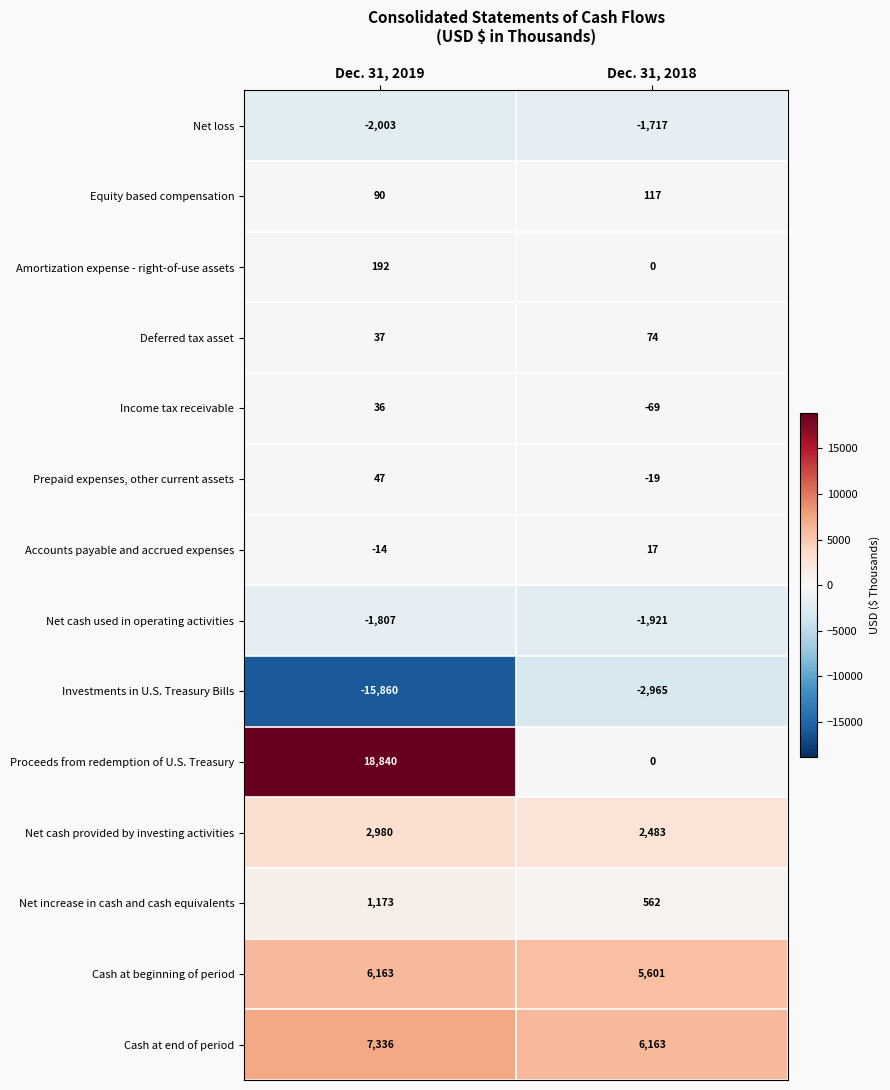

At Dec. 31, 2019, list the series in order from largest to smallest.

Proceeds from redemption of U.S. Treasury, Cash at end of period, Cash at beginning of period, Net cash provided by investing activities, Net increase in cash and cash equivalents, Amortization expense - right-of-use assets, Equity based compensation, Prepaid expenses, other current assets, Deferred tax asset, Income tax receivable, Accounts payable and accrued expenses, Net cash used in operating activities, Net loss, Investments in U.S. Treasury Bills